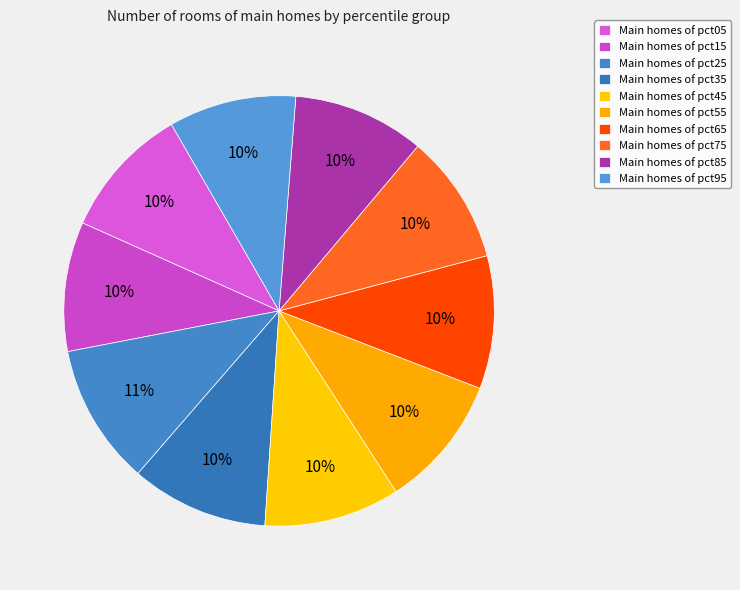

What is the largest slice in the pie chart?

pct25